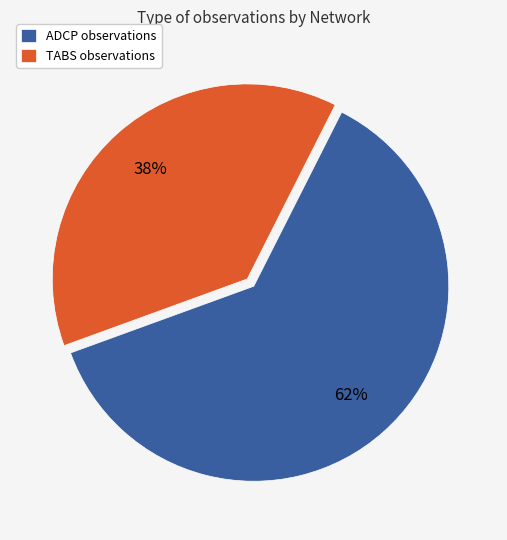

Is there a majority slice in this chart?

Yes